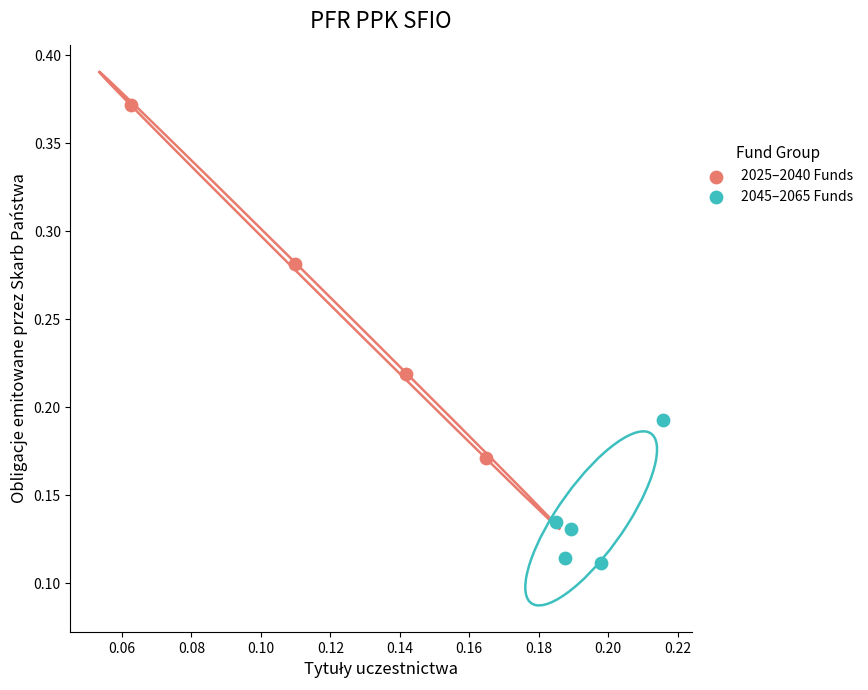

Which series has the largest Y range (max minus min)?

2025–2040 Funds